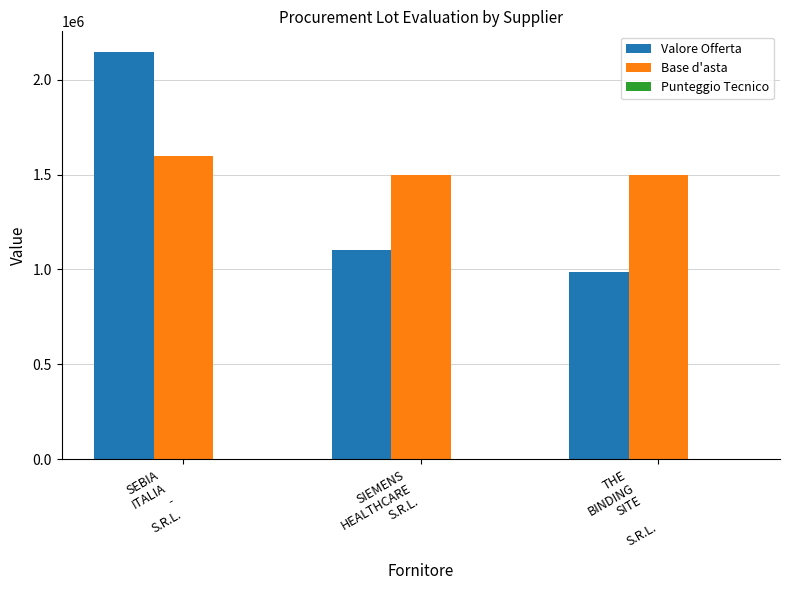

Between SIEMENS
HEALTHCARE
S.R.L. and THE
BINDING
SITE

S.R.L., which series saw the biggest shift?

Valore Offerta